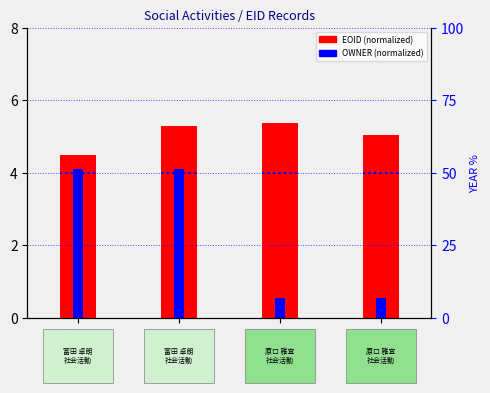

Reading right to left, transcribe all the data shown in this chart.

EOID (normalized): 5.1	5.4	5.3	4.5
OWNER (normalized): 0.5	0.5	4.1	4.1